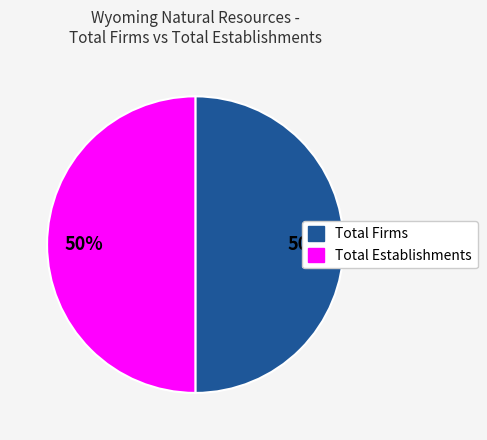

To the nearest percent, what percentage of the pie is Total Establishments?

50%